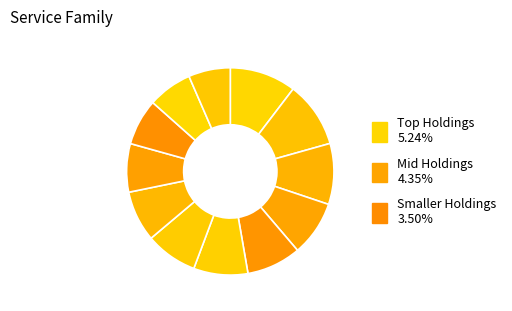

How many slices are in this pie chart?

12